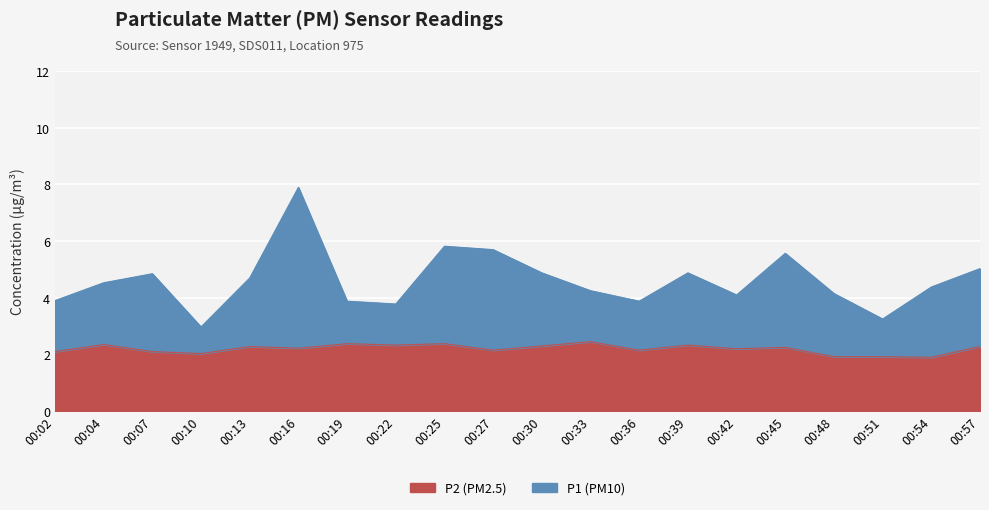

What is the minimum value for P2 (PM2.5)?

1.9